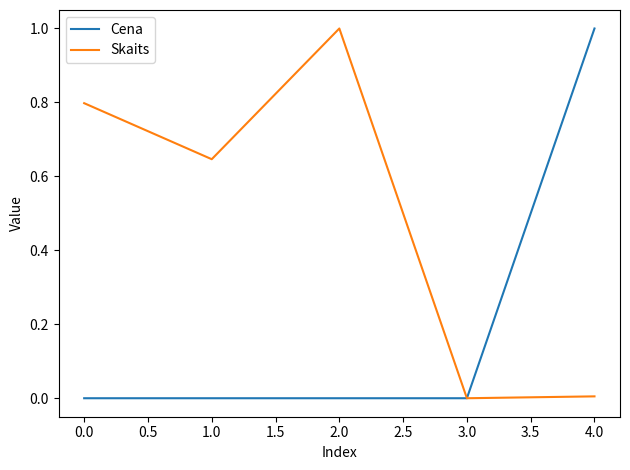

The value of Cena at 0.0 is -0.6. True or false?

False